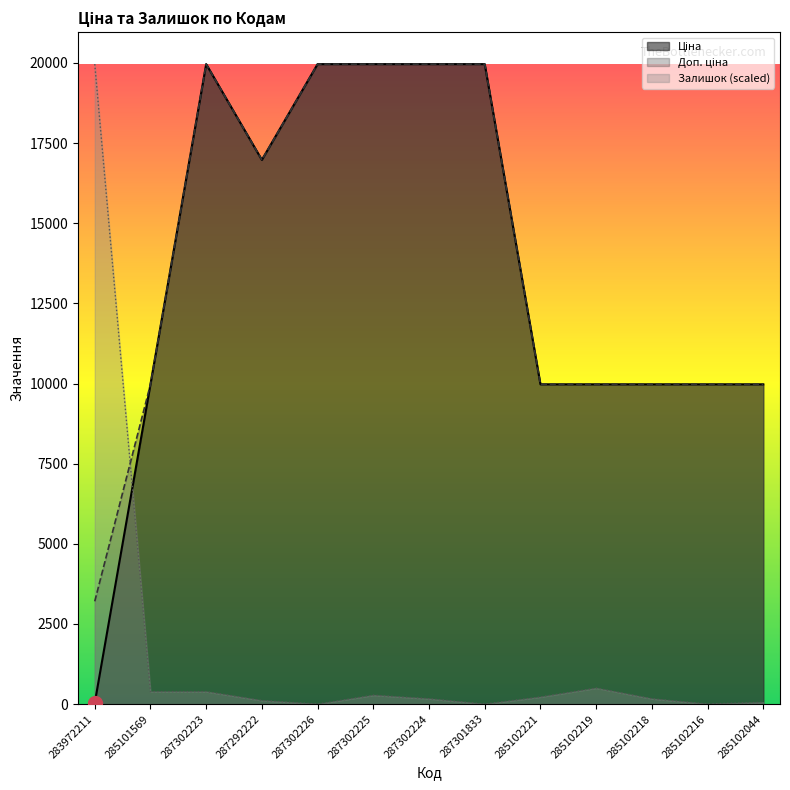

What is the label of the 6th point from the left?

287302225